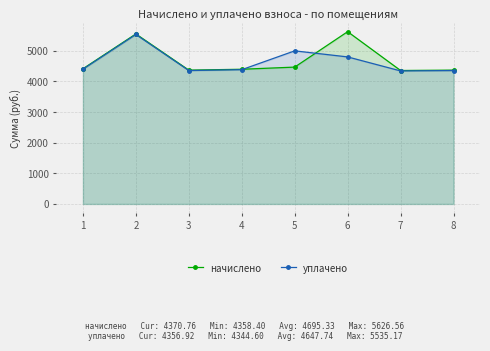

What is the difference between the maximum and second lowest values in the начислено series?

1255.8